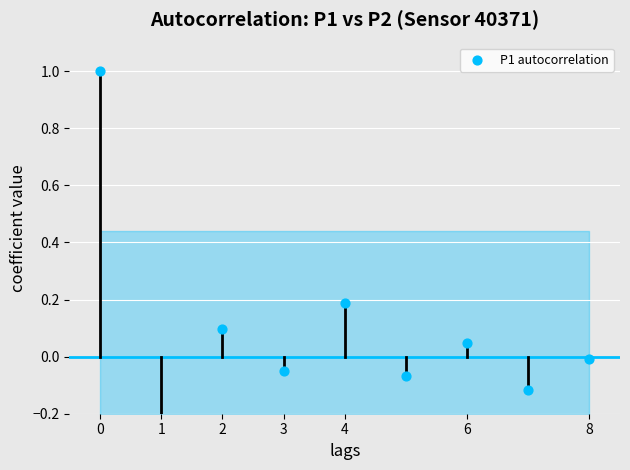

What is the change in value from 0 to 4?

-0.8